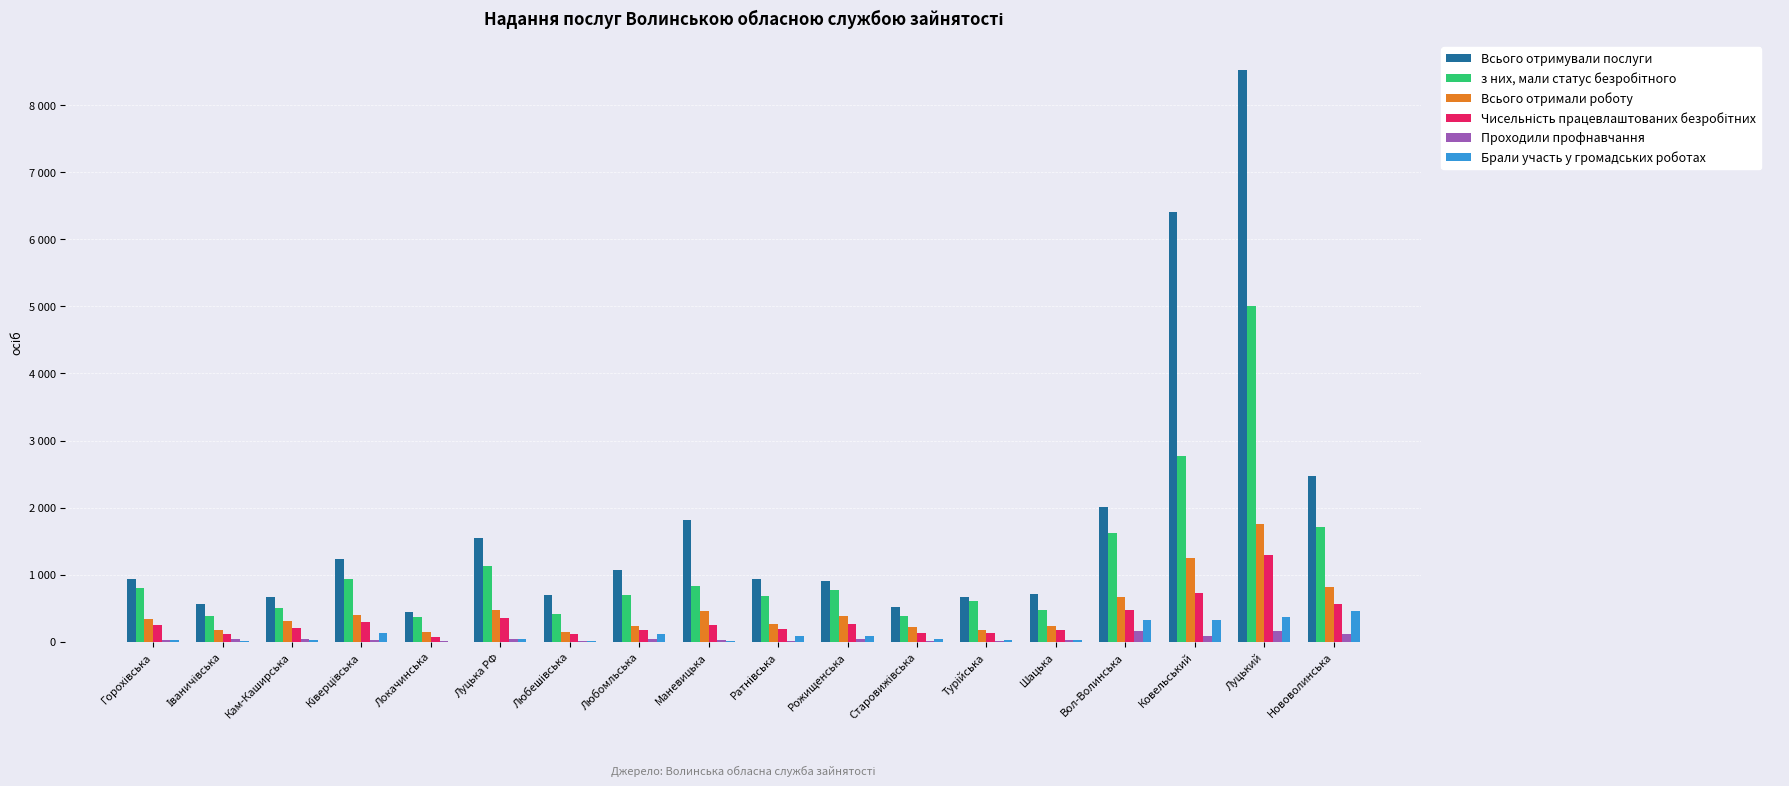

Which has a higher value, Турійська or Любешівська?

Любешівська